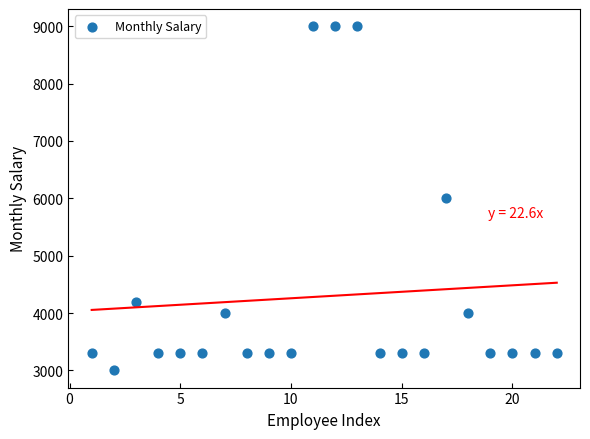

What is the range of X values (max minus min)?

21